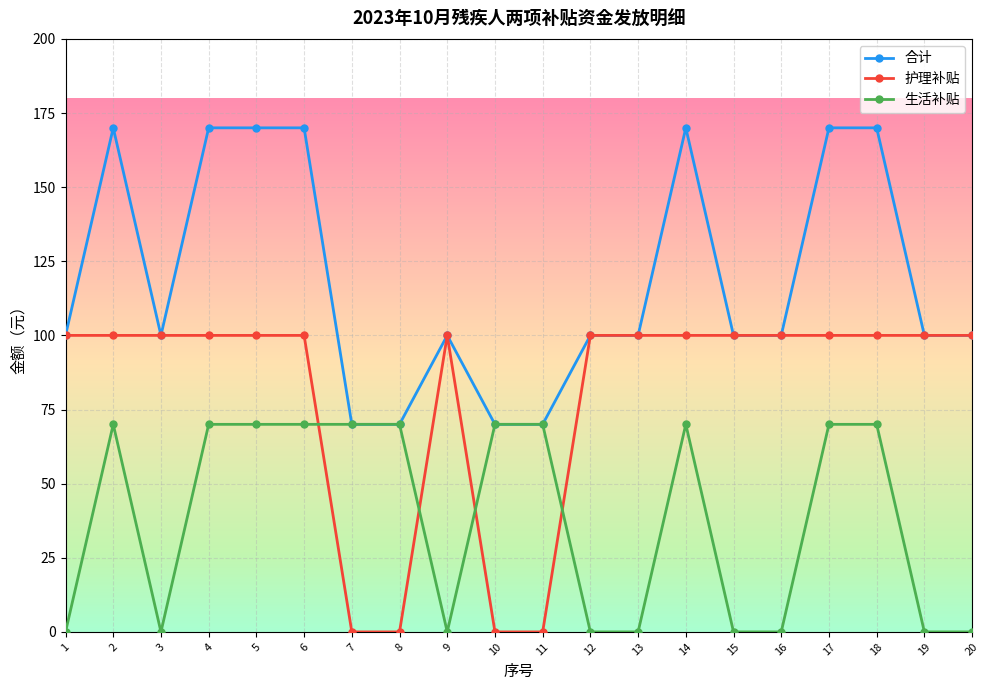

What is the total value across all series at 15?

200